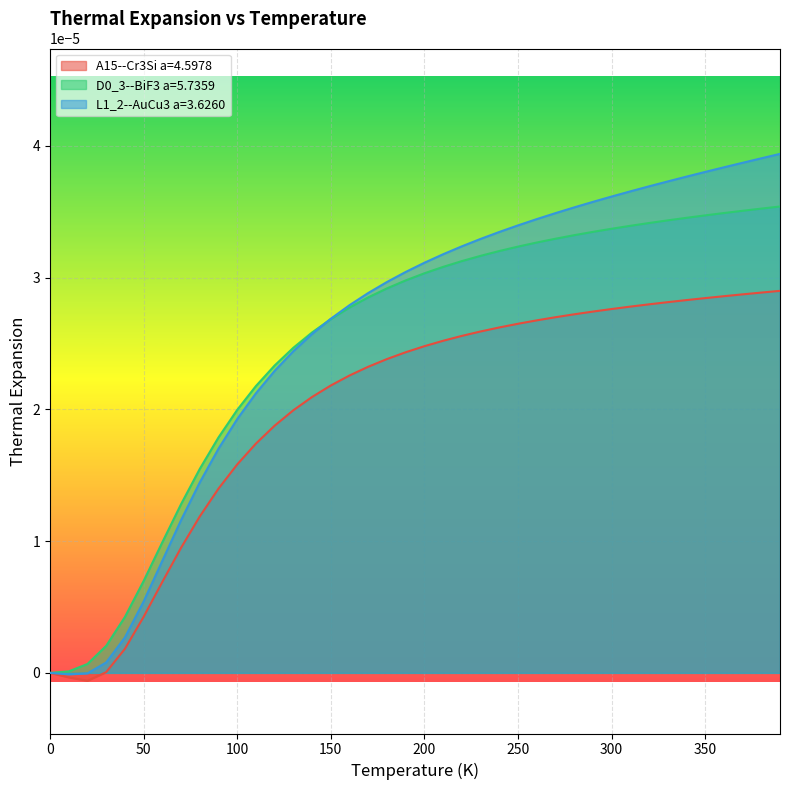

Is it true that L1_2--AuCu3 a=3.6260 equals 0.0 at 360.0?

True